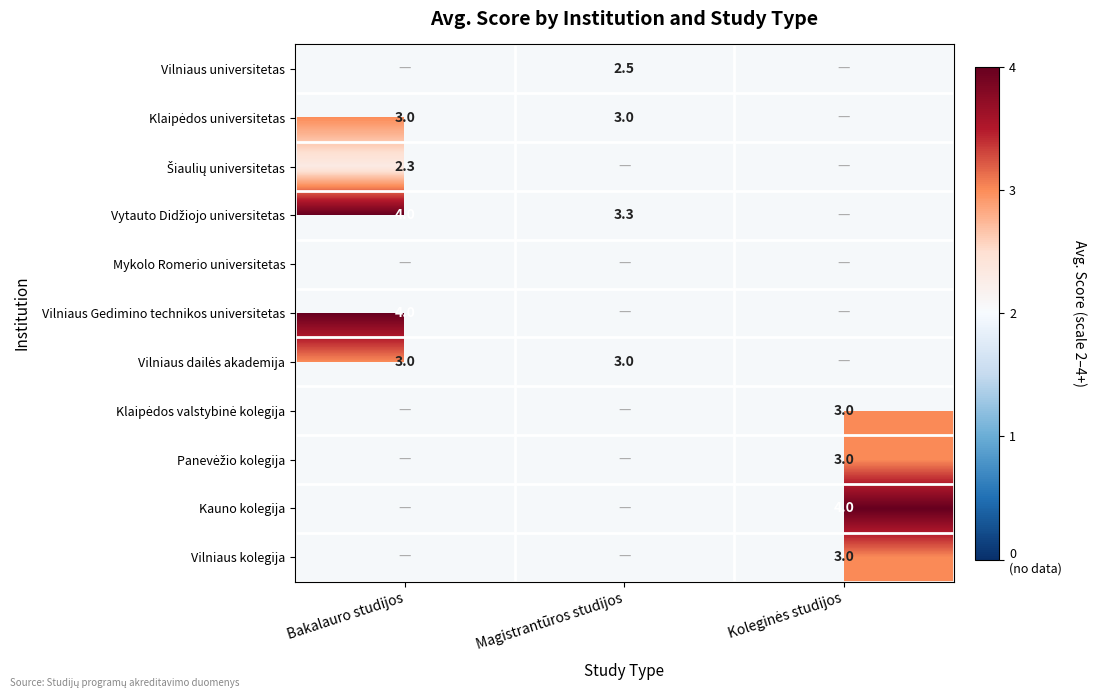

Is it true that Vilniaus Gedimino technikos universitetas equals 4.0 at Bakalauro studijos?

True